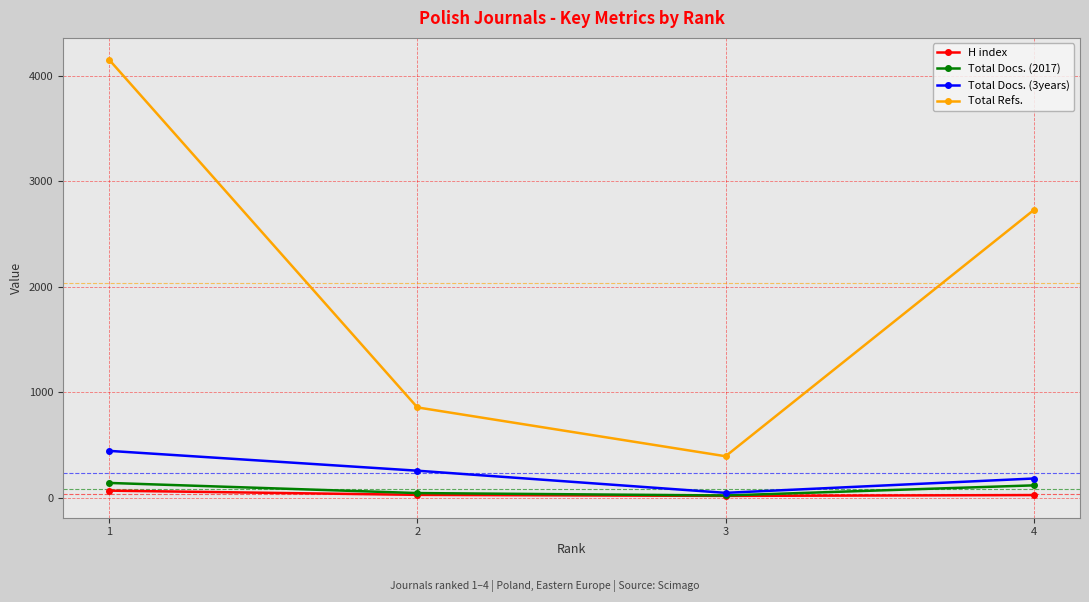

True or false: Total Docs. (2017) and Total Refs. intersect in this chart.

False